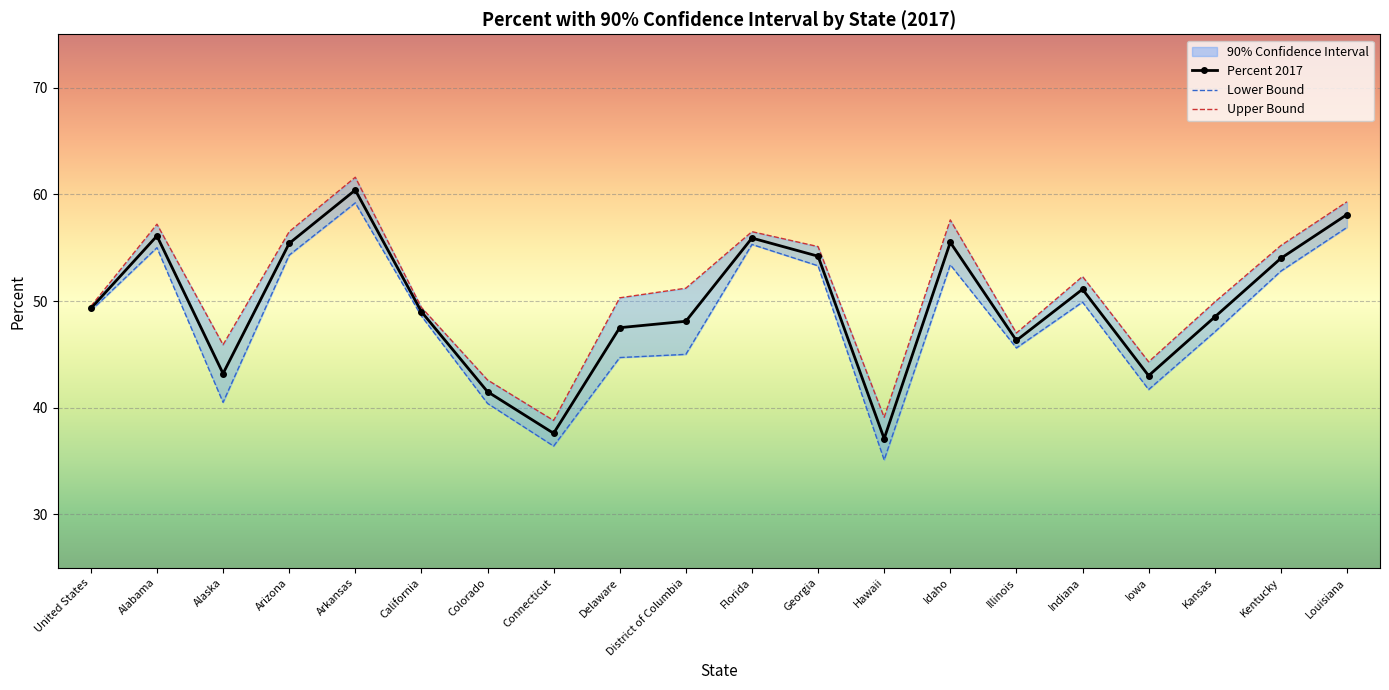

True or false: Lower Bound and Upper Bound cross at least once.

False